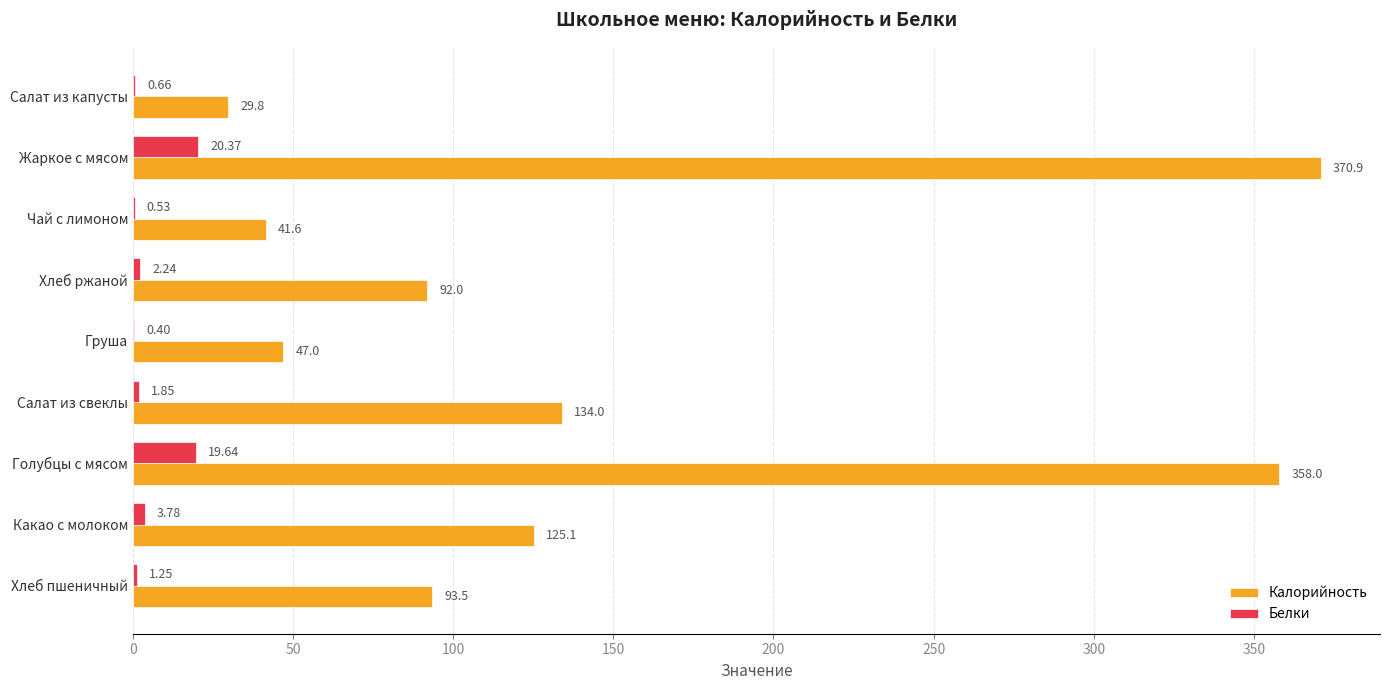

Between Чай с лимоном and Груша, which series saw the biggest shift?

Калорийность